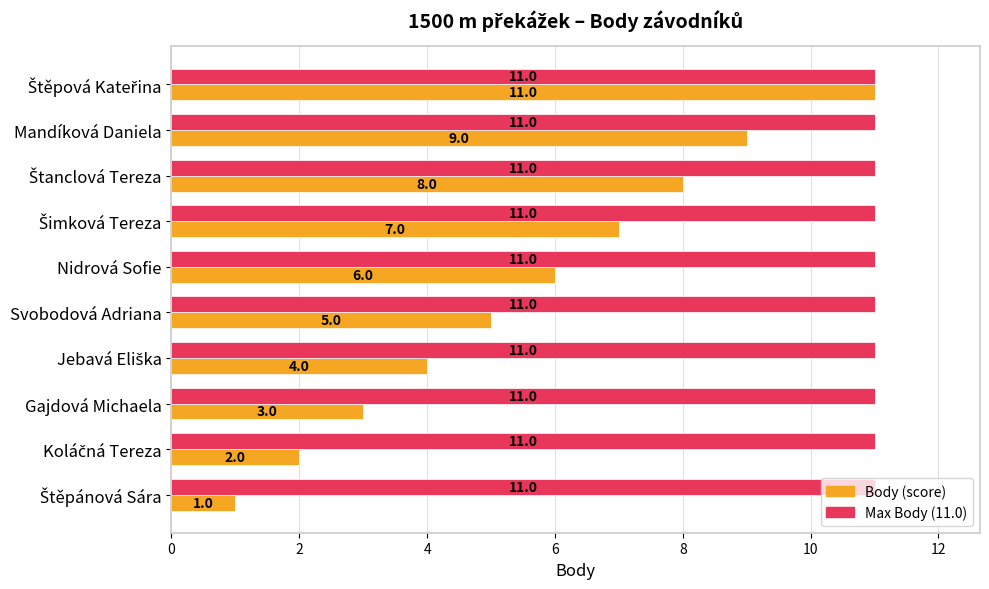

What is the average value of the Max Body (11.0) series?

11